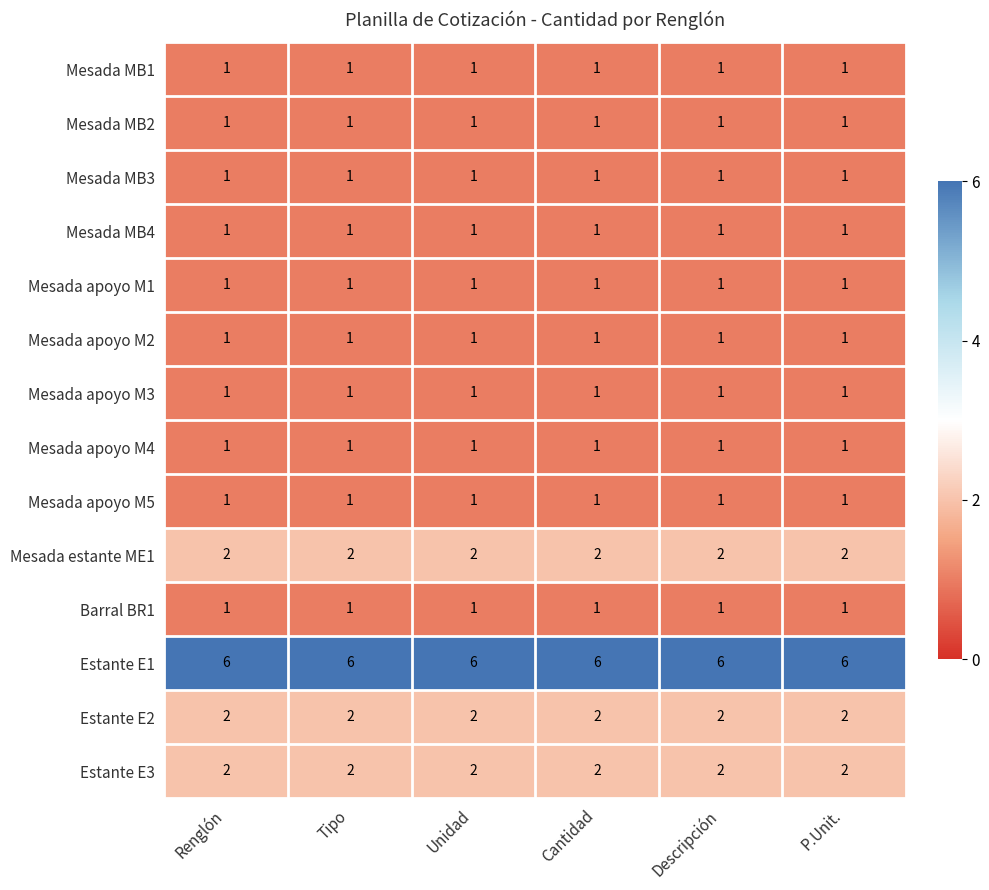

What is the sum of all Estante E3 values?

12